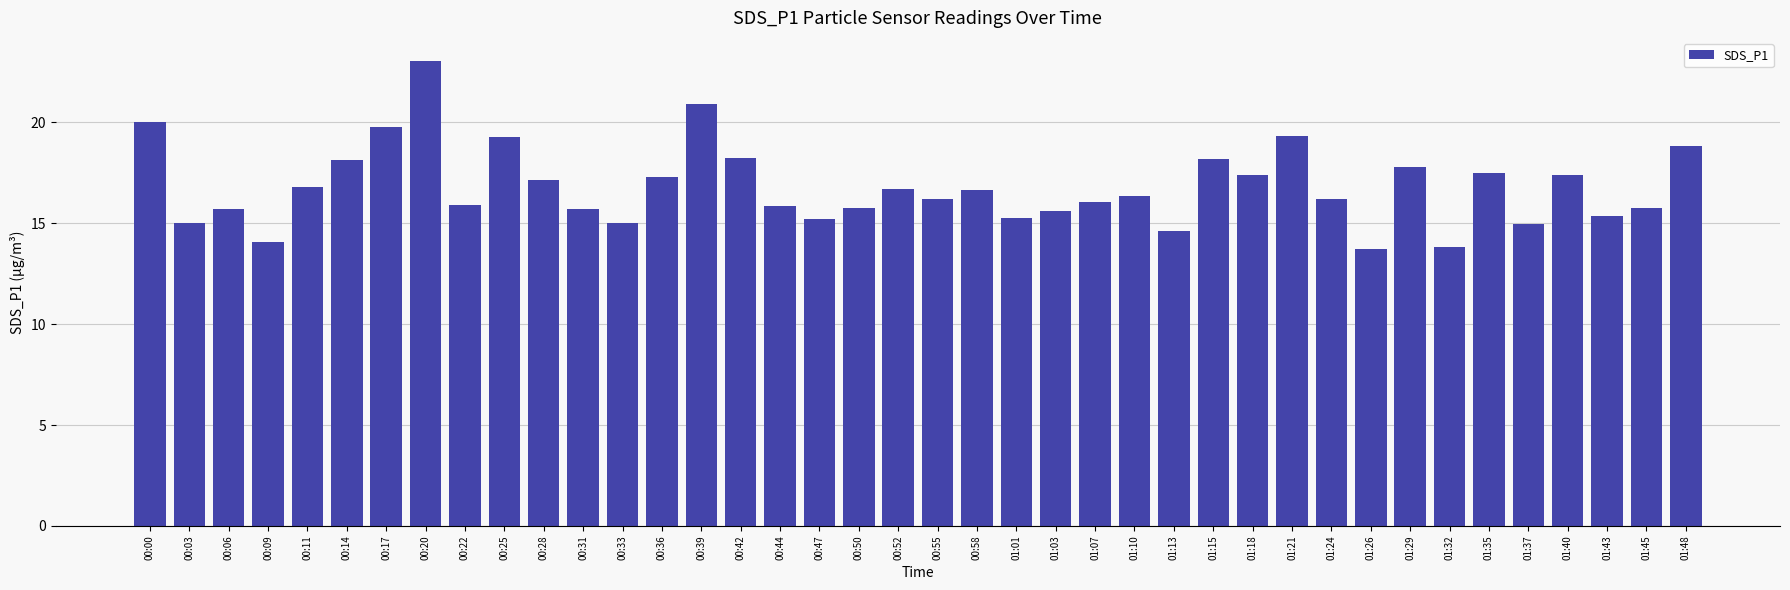

What is the approximate value at 01:13?

14.6